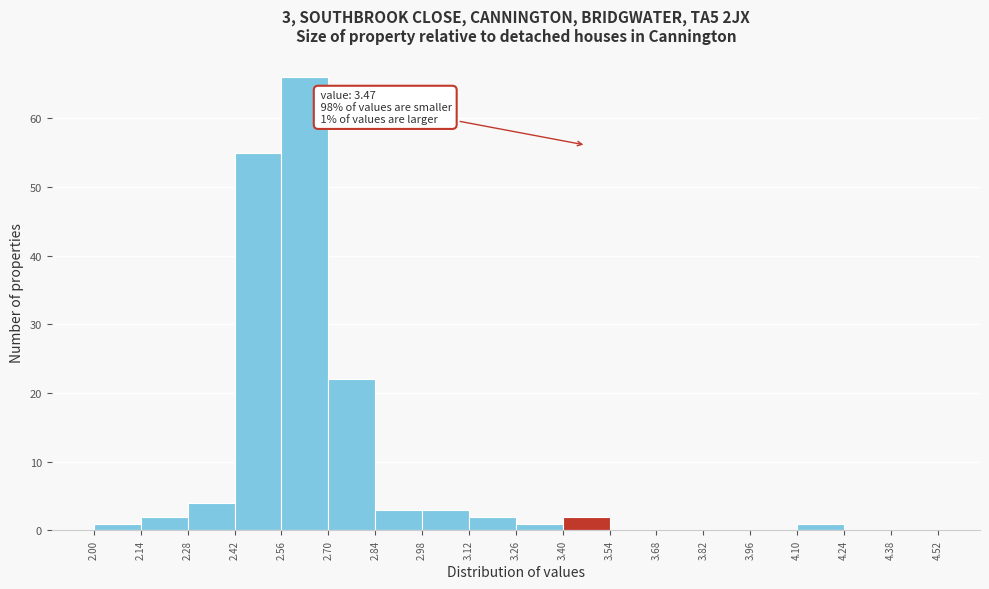

Over which range of the x-axis is the bar tallest?

2.56 to 2.70